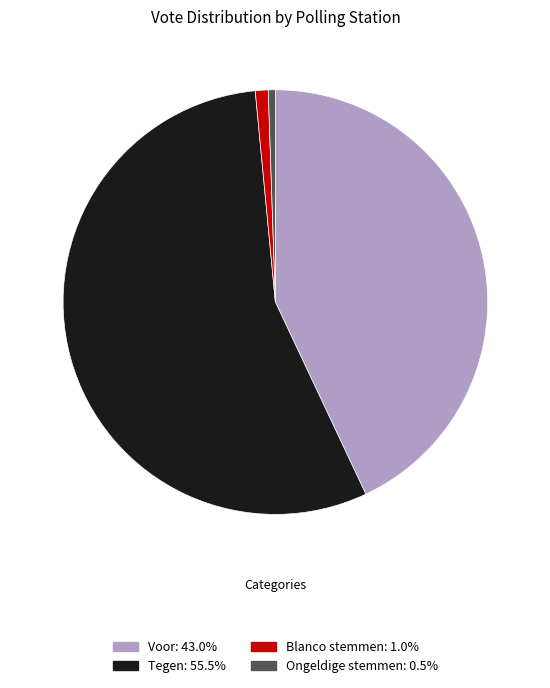

How many slices are in this pie chart?

4